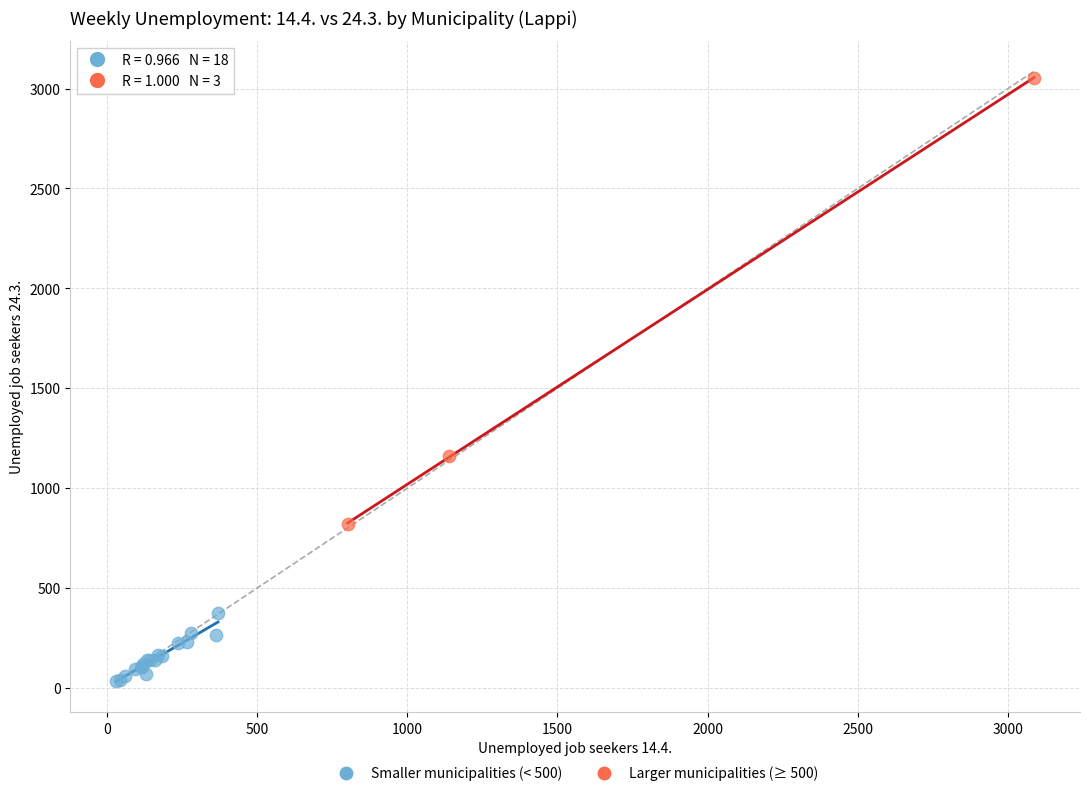

Which series has the largest Y range (max minus min)?

Larger municipalities (≥ 500)